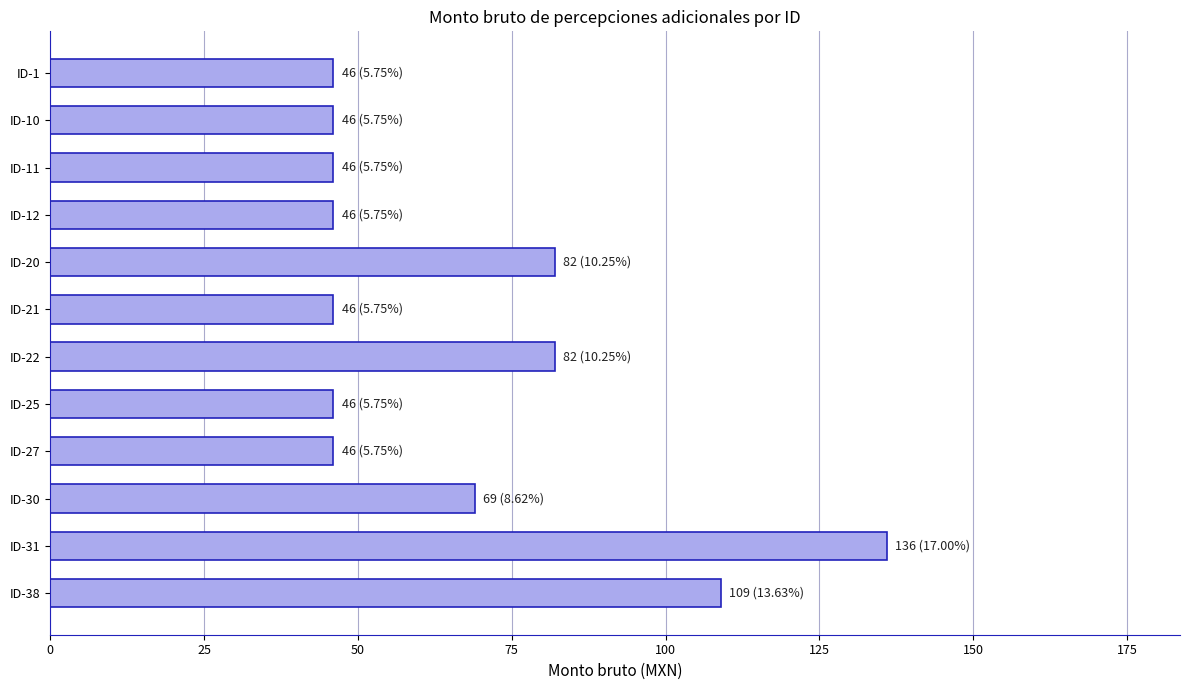

Reading bottom to top, what are all the values shown in this chart?

ID-38=109	ID-31=136	ID-30=69	ID-27=46	ID-25=46	ID-22=82	ID-21=46	ID-20=82	ID-12=46	ID-11=46	ID-10=46	ID-1=46